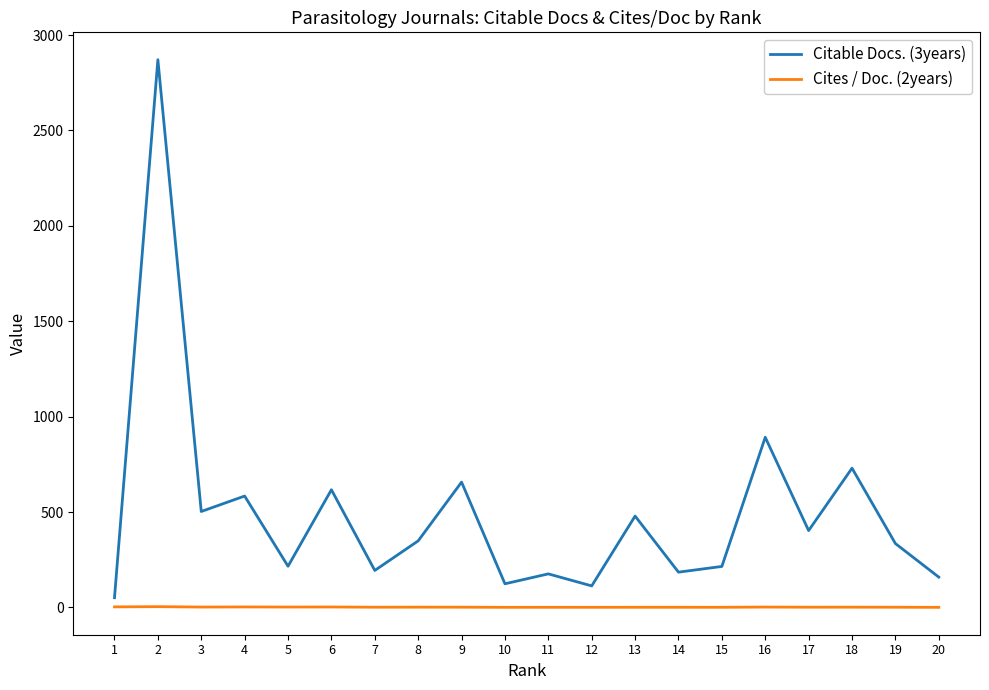

What are all the series names shown in the legend?

Citable Docs. (3years), Cites / Doc. (2years)